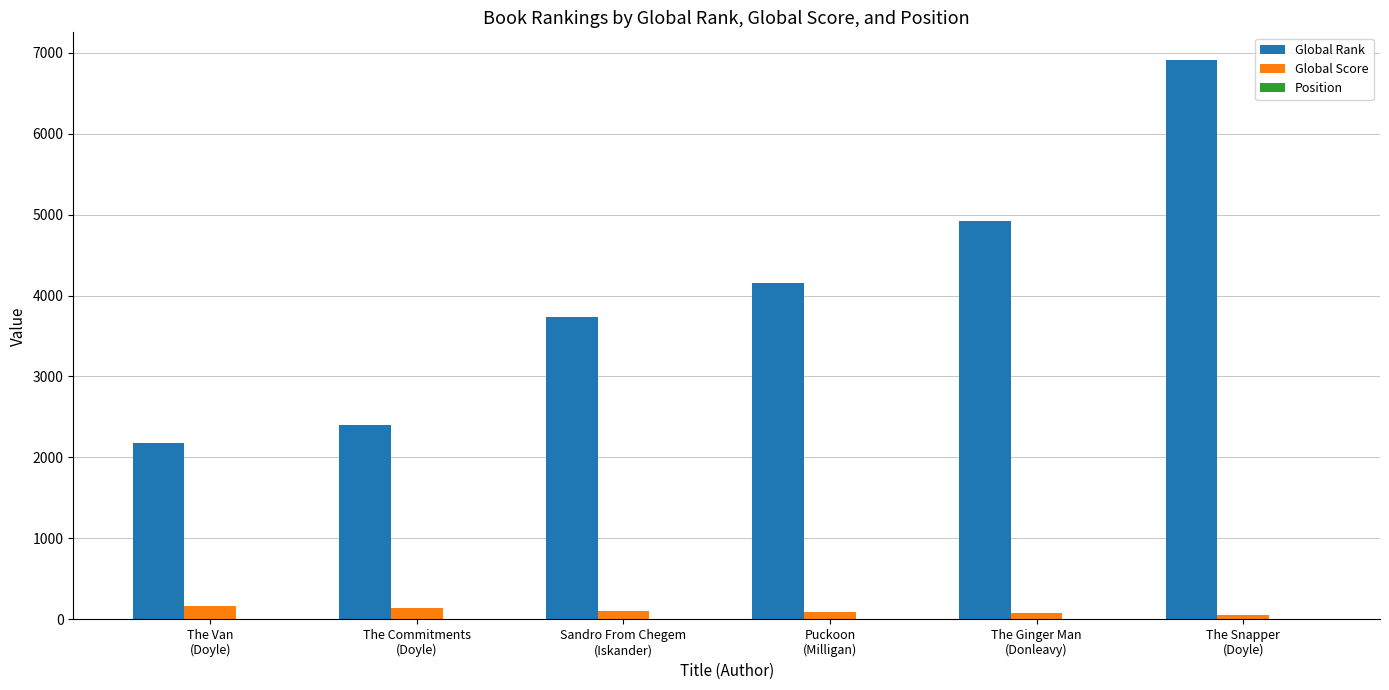

What is the maximum value shown in the chart?

6905